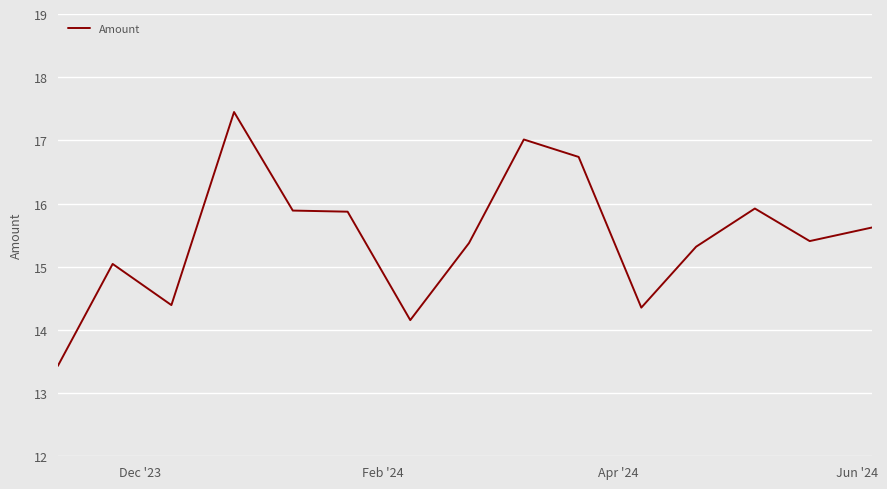

What is the maximum value shown in the chart?

17.4